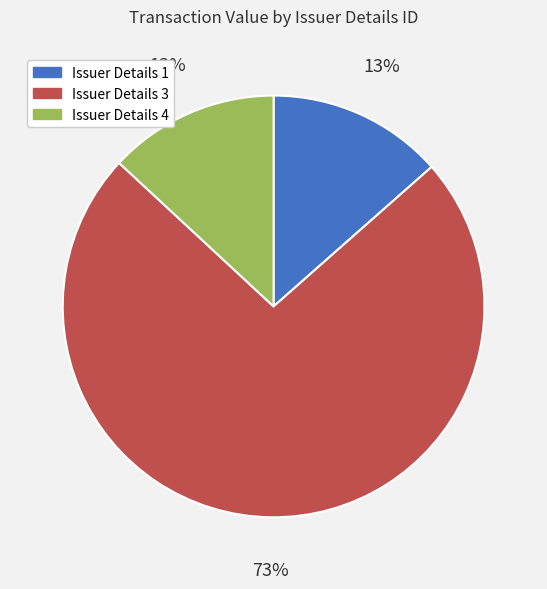

Count the number of slices in the pie.

3